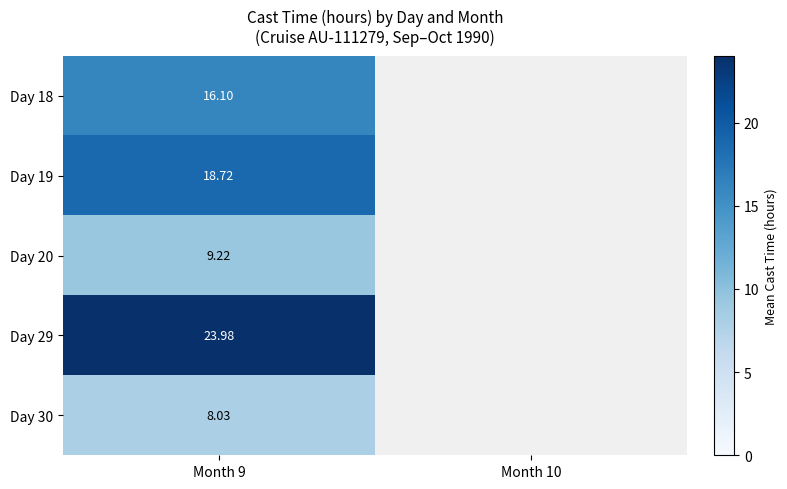

Is the value of Day 29 at Month 9 greater than the value of Day 18 at Month 9?

Yes